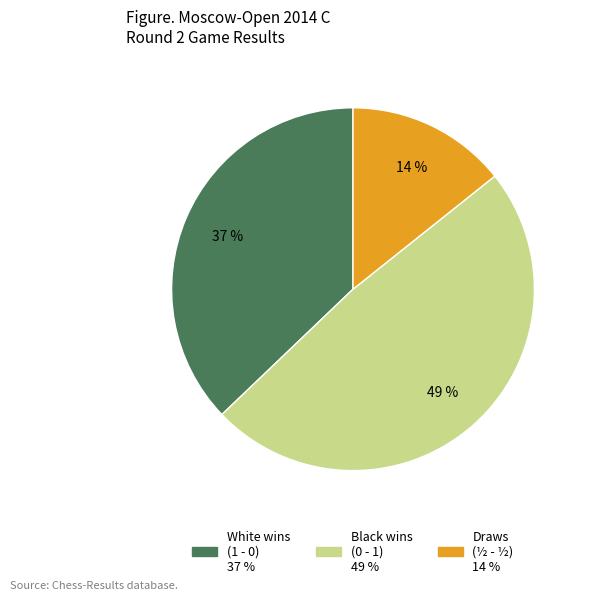

Is there a majority slice in this chart?

No